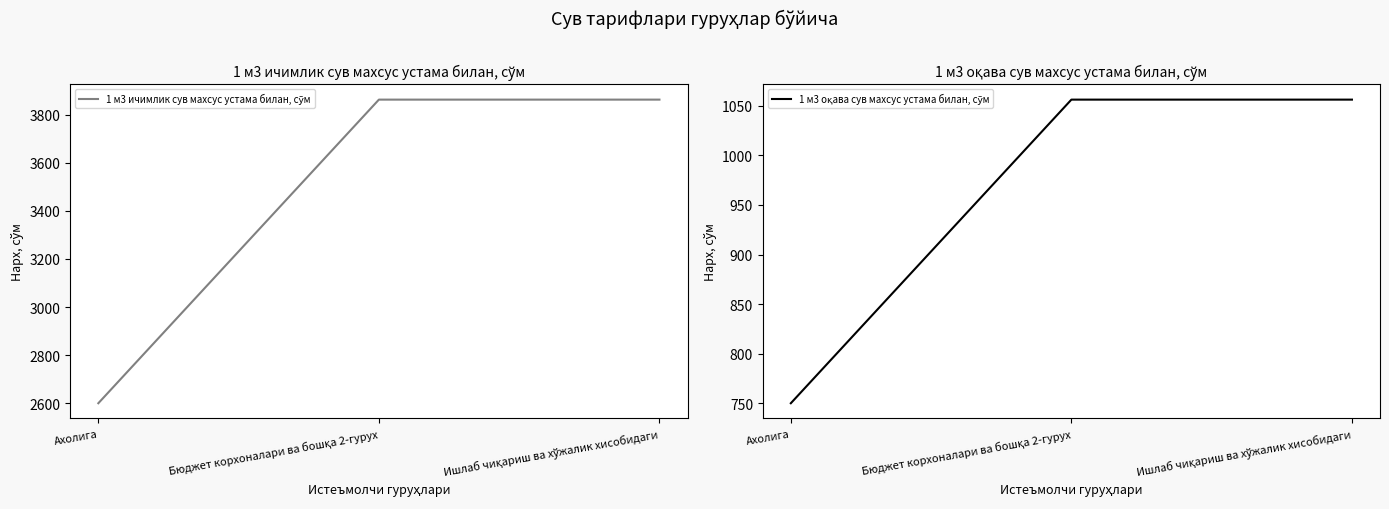

What is the total value across all series at Ишлаб чиқариш ва хўжалик хисобидаги?

4918.5